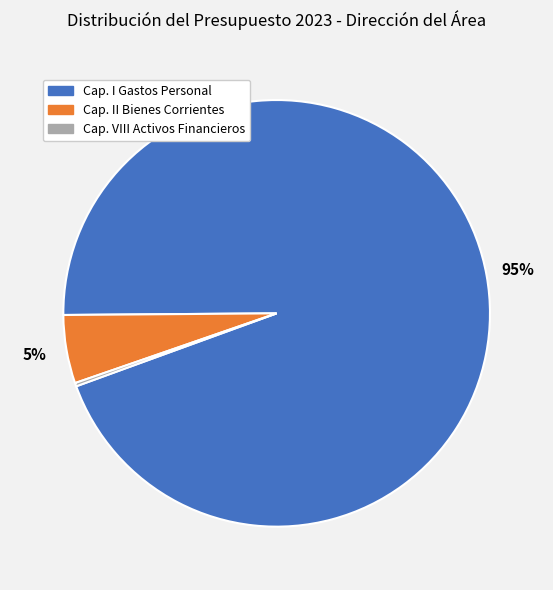

To the nearest percent, what portion does Cap. II Bienes Corrientes represent?

5%